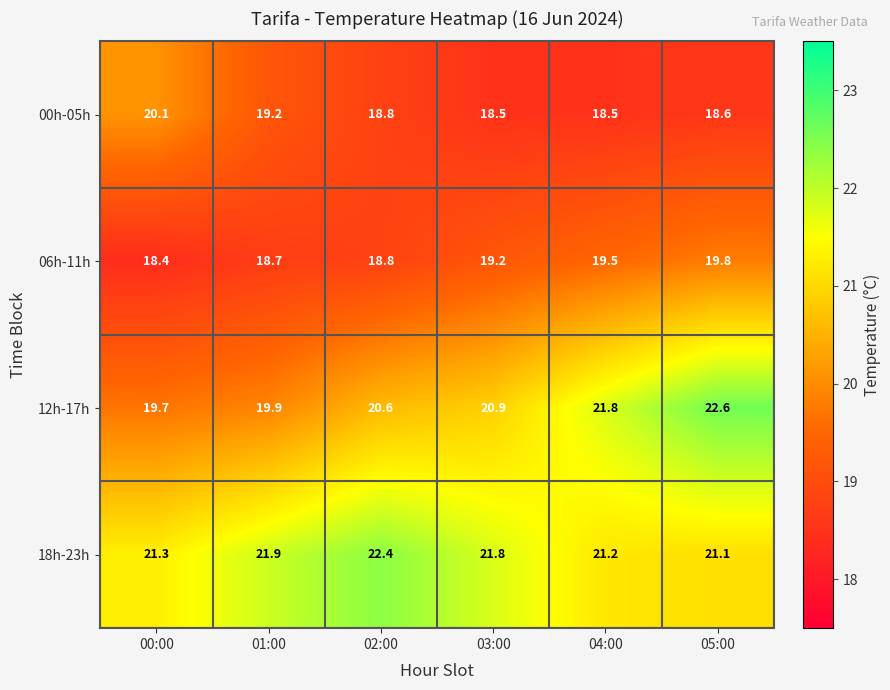

What is the total value across all series at 04:00?

81.0